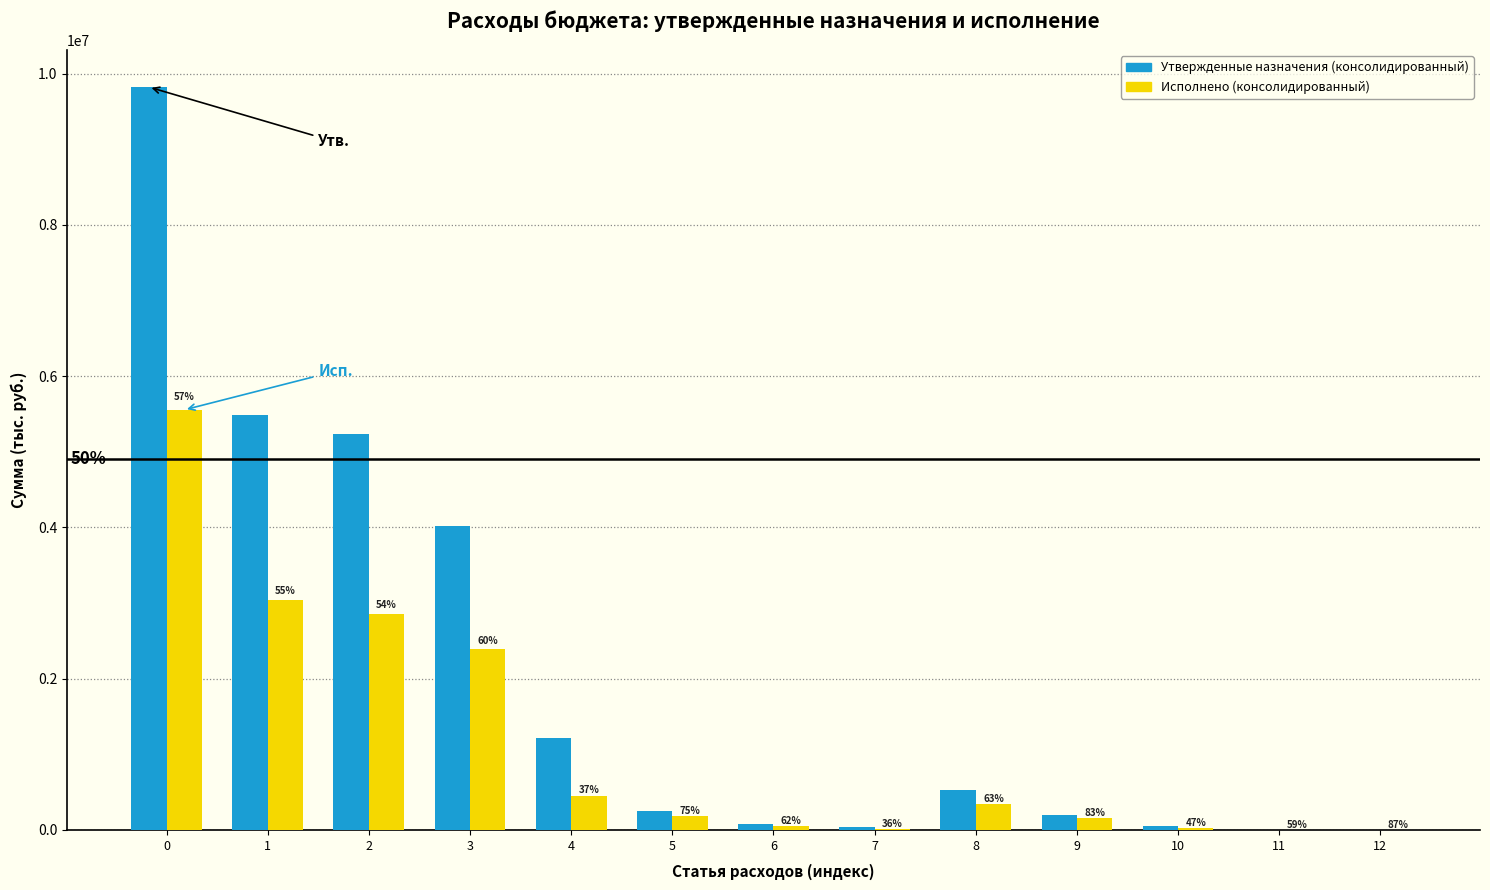

Are the bars horizontal?

No